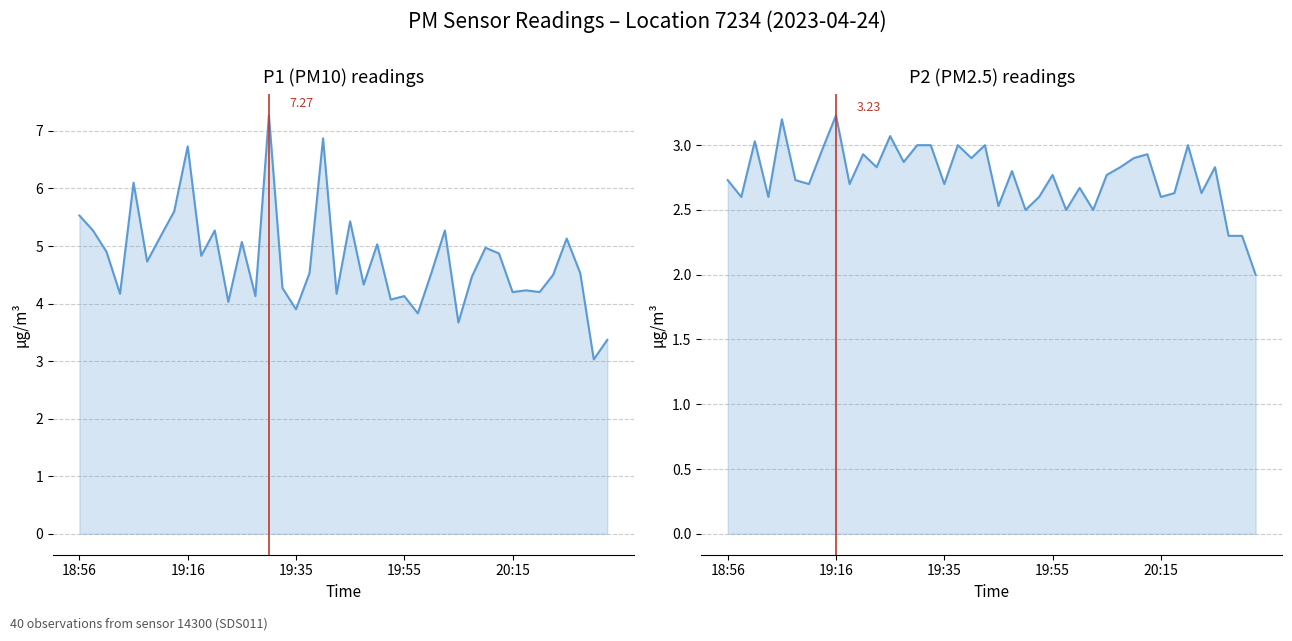

Reading right to left, transcribe all the data shown in this chart.

P1 (PM10): 3.4	3.0	4.5	5.1	4.5	4.2	4.2	4.2	4.9	5.0	4.5	3.7	5.3	4.5	3.8	4.1	4.1	5.0	4.3	5.4	4.2	6.9	4.5	3.9	4.3	7.3	4.1	5.1	4.0	5.3	4.8	6.7	5.6	5.2	4.7	6.1	4.2	4.9	5.3	5.5
P2 (PM2.5): 2.0	2.3	2.3	2.8	2.6	3.0	2.6	2.6	2.9	2.9	2.8	2.8	2.5	2.7	2.5	2.8	2.6	2.5	2.8	2.5	3.0	2.9	3.0	2.7	3.0	3.0	2.9	3.1	2.8	2.9	2.7	3.2	3.0	2.7	2.7	3.2	2.6	3.0	2.6	2.7